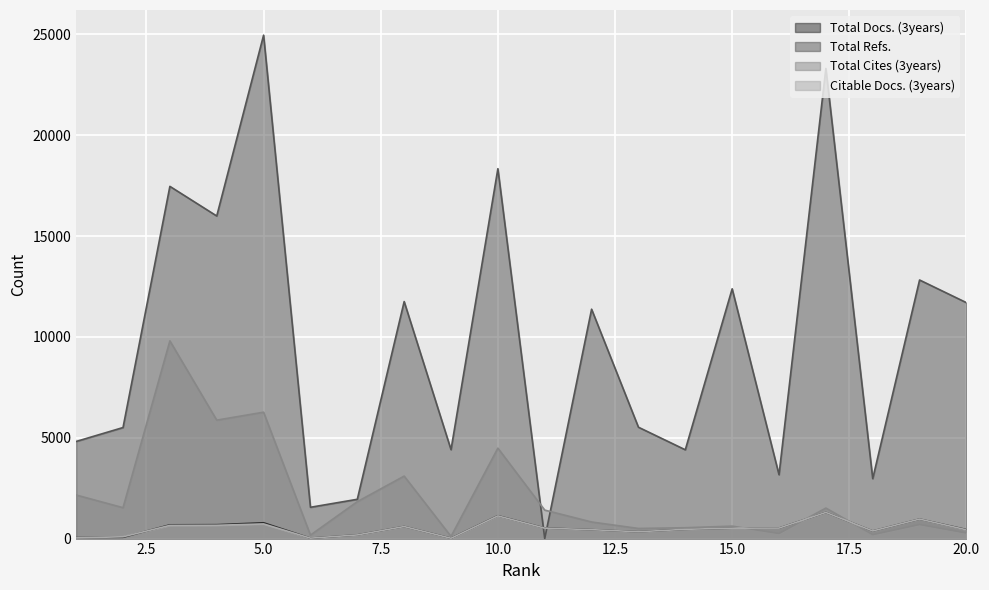

True or false: Total Refs. and Citable Docs. (3years) intersect in this chart.

True